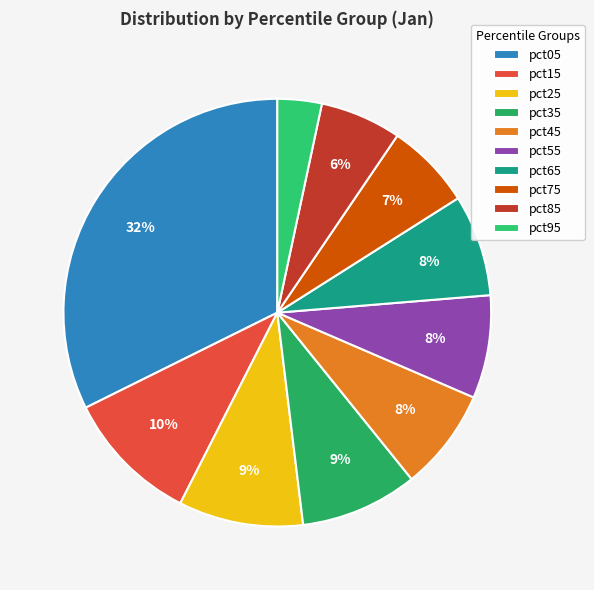

Rank the categories by value from highest to lowest.

pct05, pct15, pct25, pct35, pct55, pct45, pct65, pct75, pct85, pct95